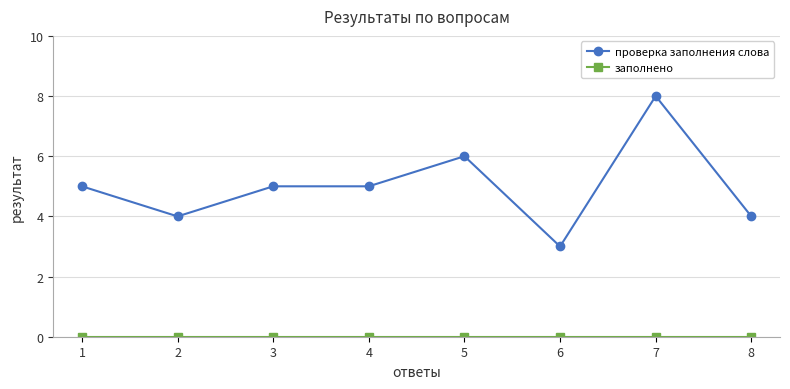

The проверка заполнения слова series shows 5 at 3. True or false?

True